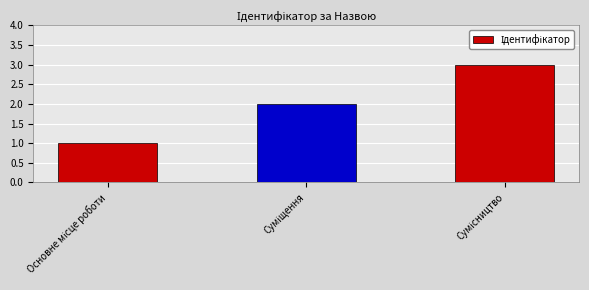

How many values are below 2?

1